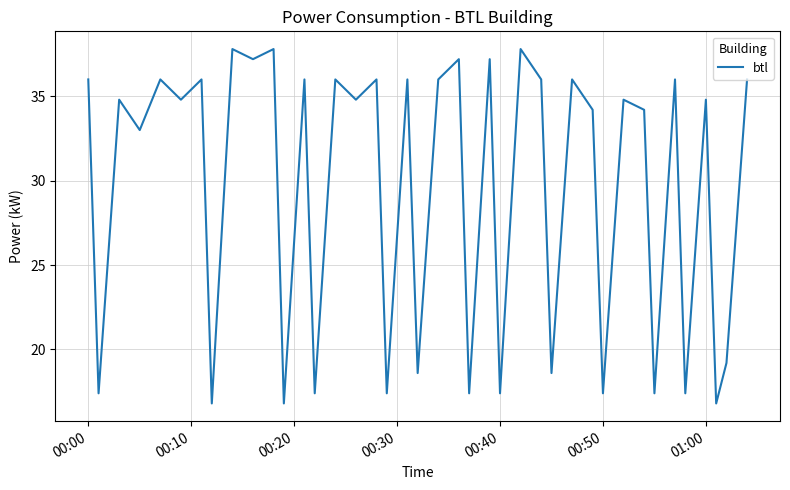

What is the difference between the maximum and minimum values?

21.0